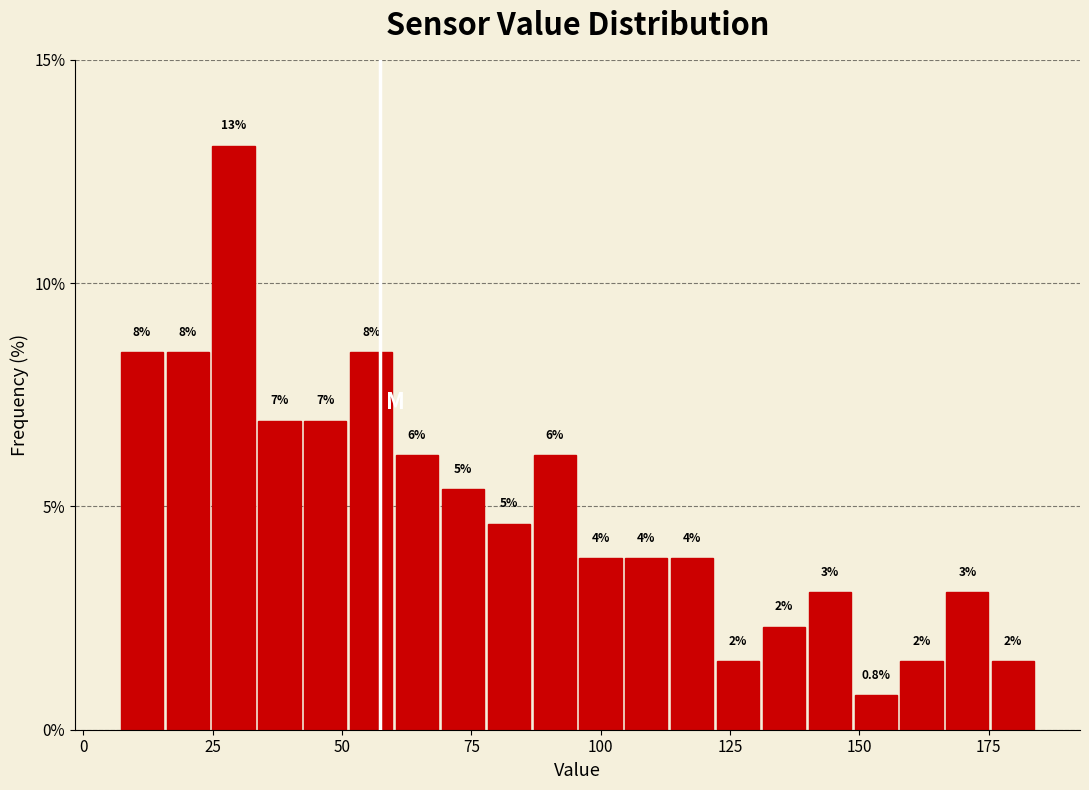

Read against the x-axis, roughly where is the centre of the tallest bar?

30